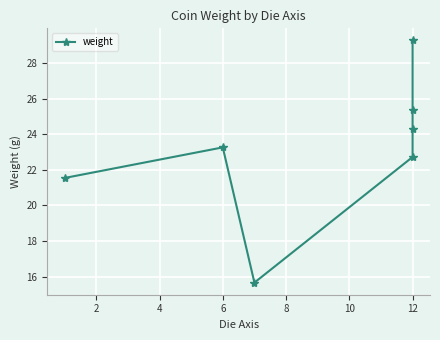

What is the average value?

23.2